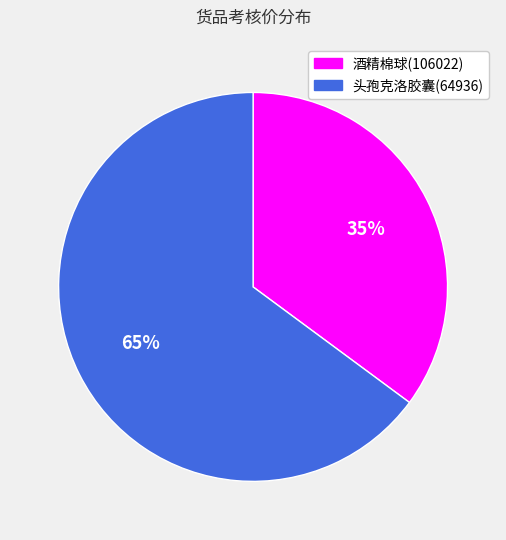

To the nearest percent, what portion does 酒精棉球(106022) represent?

35%